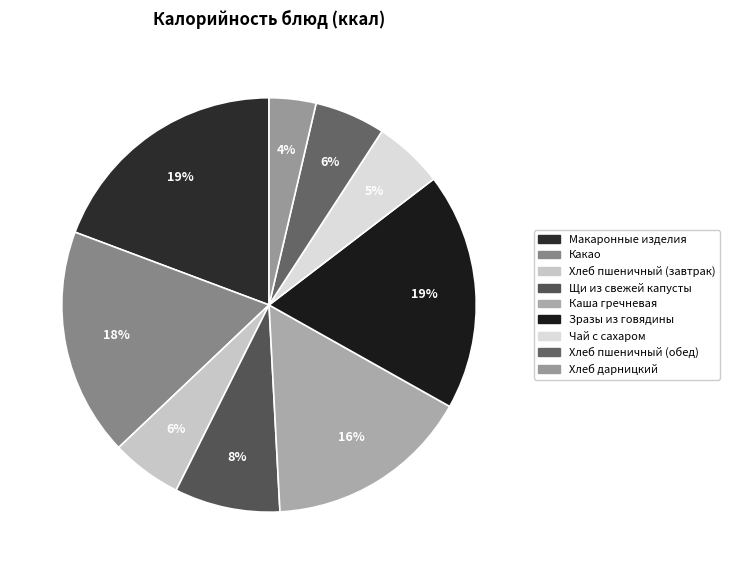

Is there a majority slice in this chart?

No